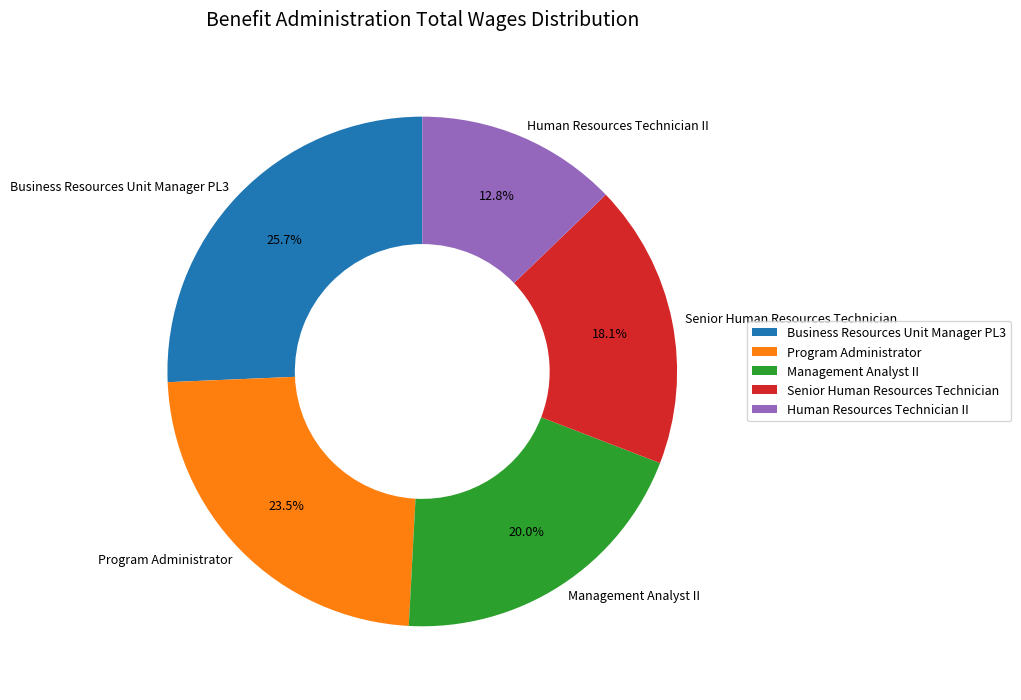

To the nearest percent, what is the difference between the Management Analyst II and Human Resources Technician II slice percentages?

7%